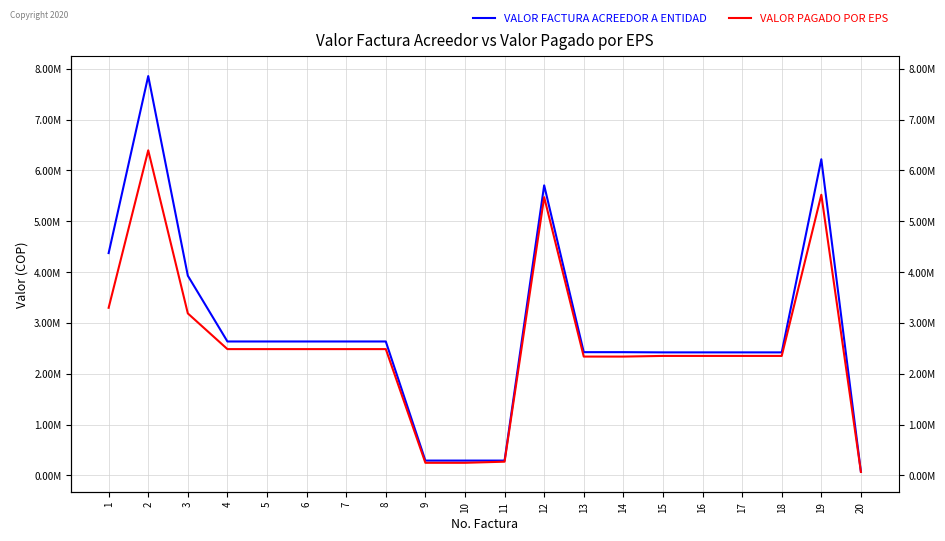

At which category does VALOR PAGADO POR EPS reach its first local peak?

2